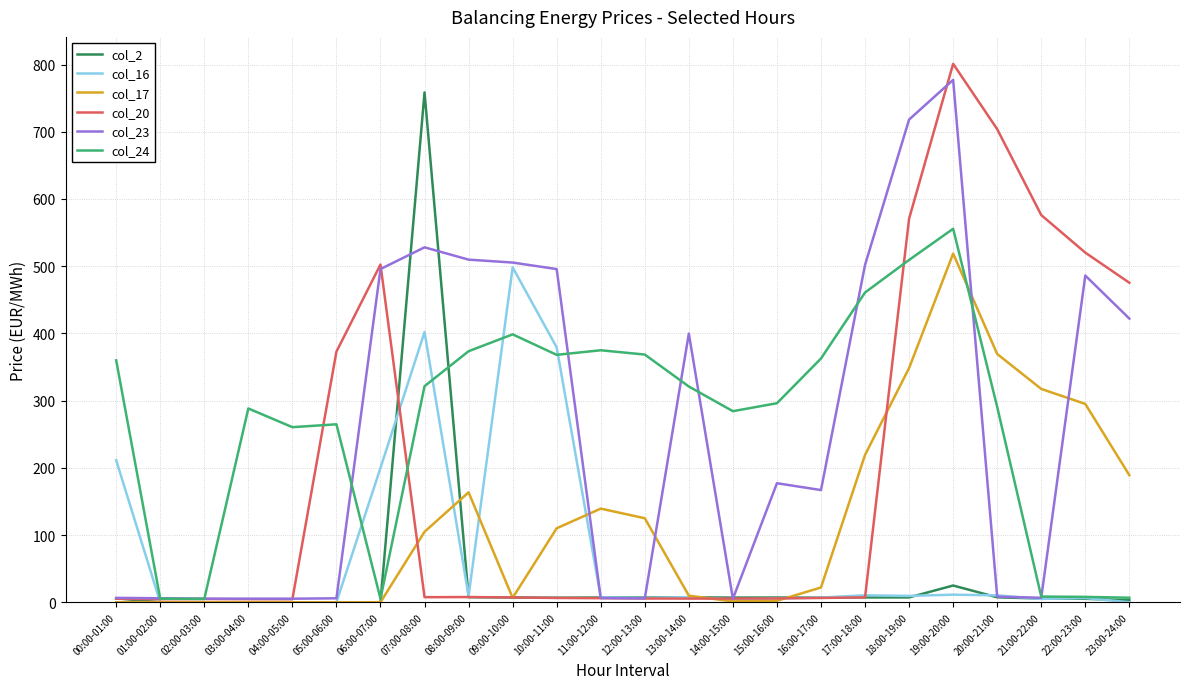

Is it true that col_20 equals 5.5 at 13:00-14:00?

True